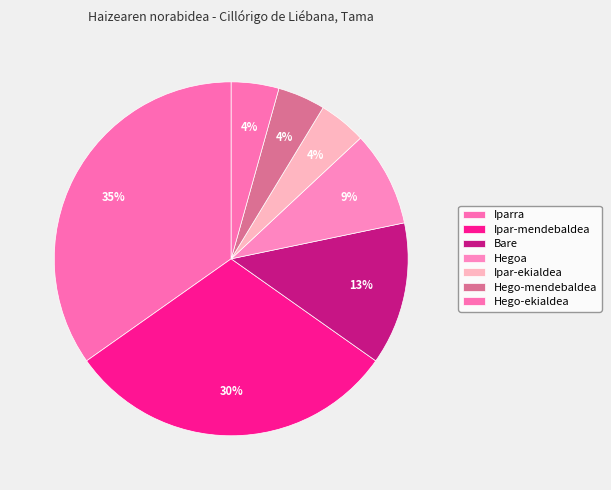

Does Ipar-mendebaldea account for over 50% of the chart?

No